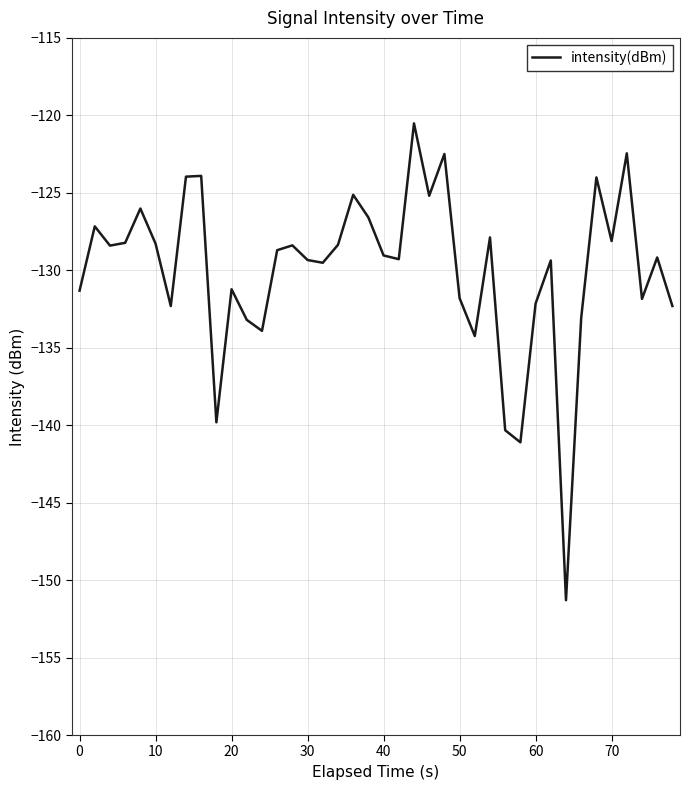

What is the greatest value displayed?

-120.5